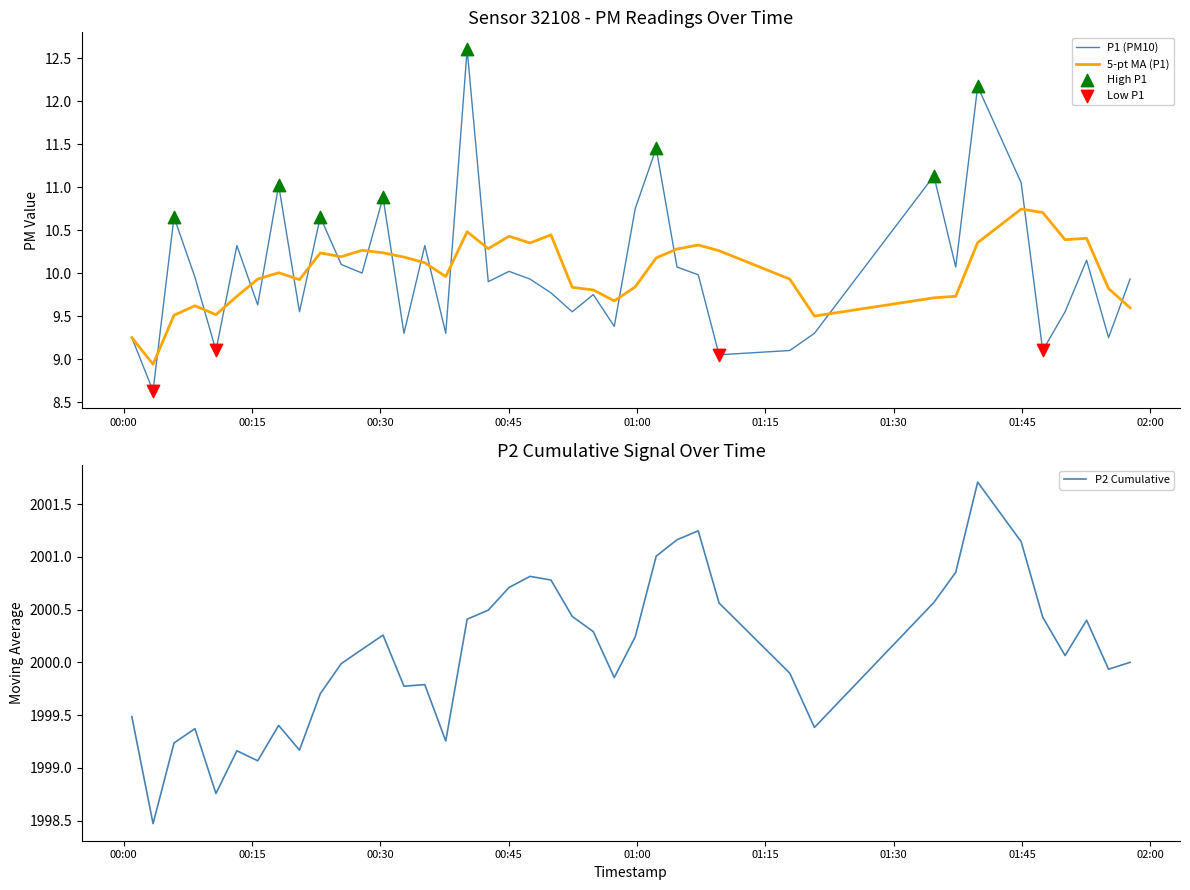

What is the minimum value for 5-pt MA (P1)?

8.9